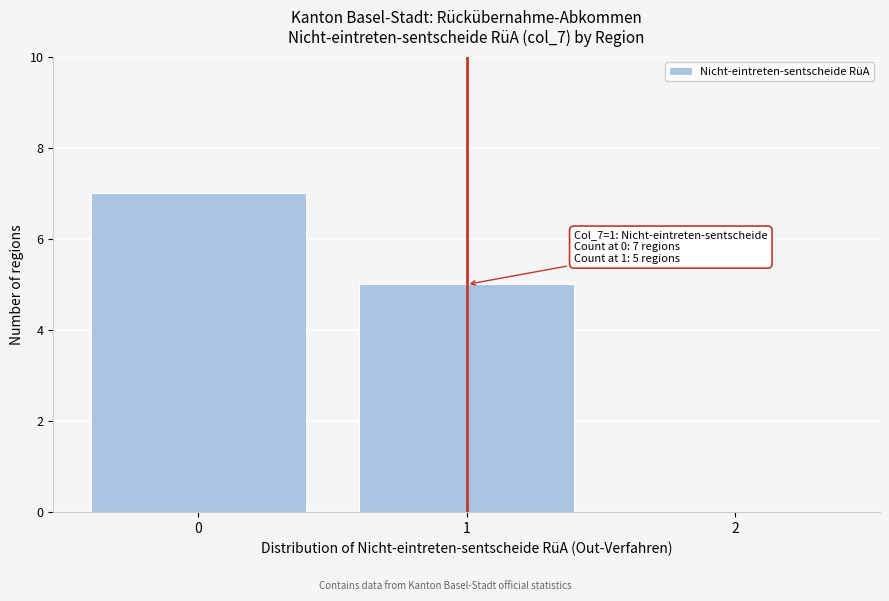

Which range on the x-axis has the tallest bar?

-0.5 to 0.5